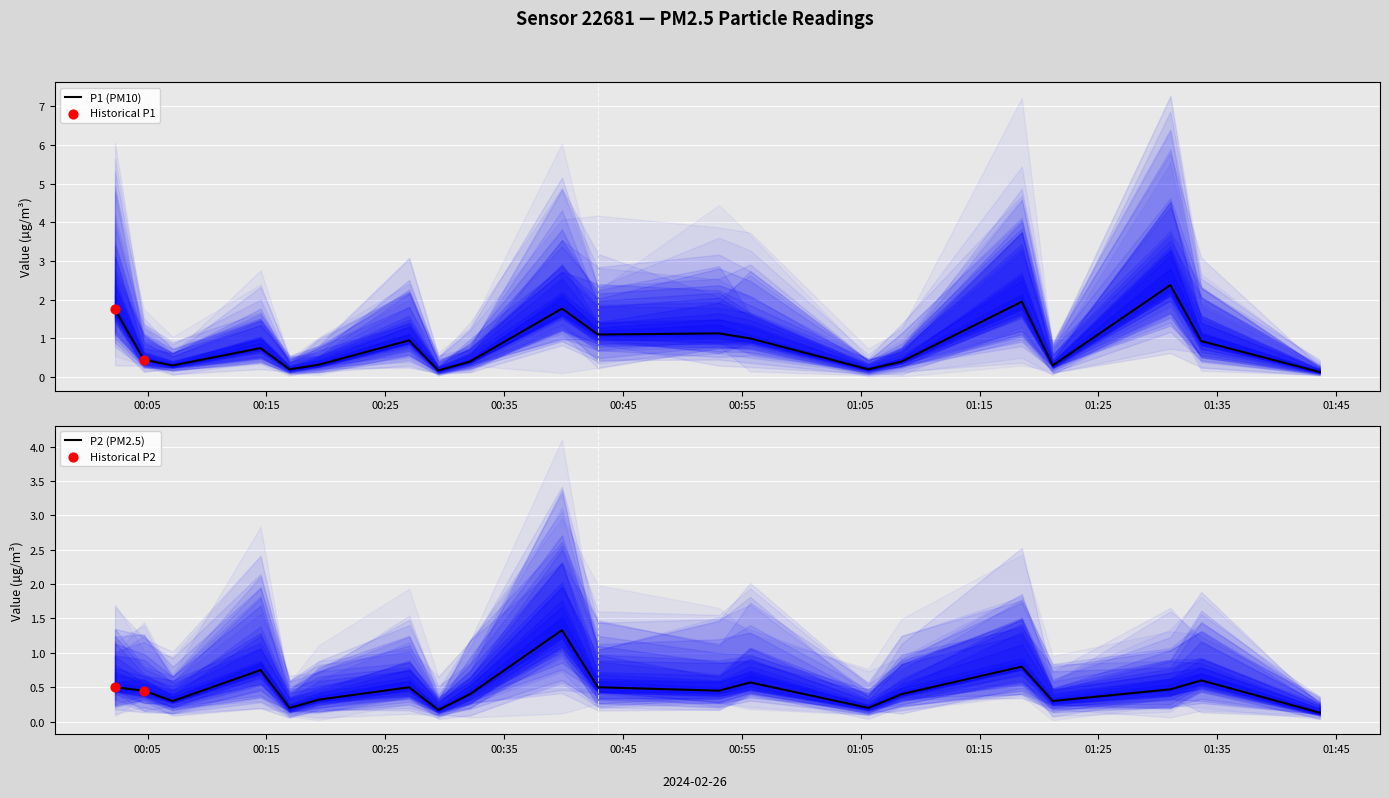

At which category is the sum across all series the highest?

3